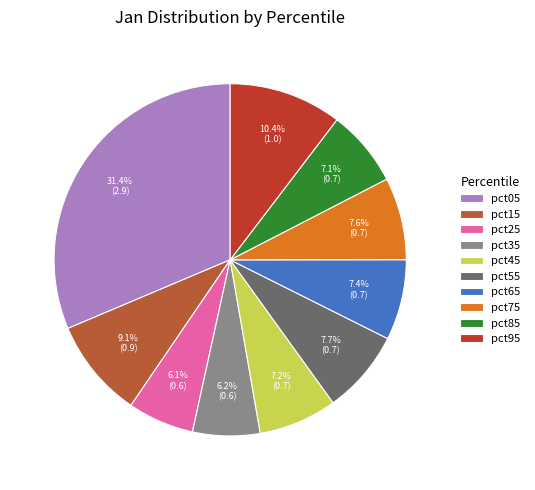

Which has a higher value, pct05 or pct95?

pct05